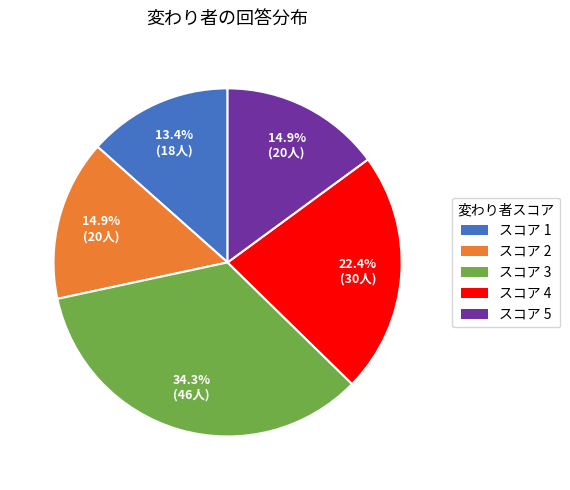

What portion of the pie excludes スコア 3?

65.7%